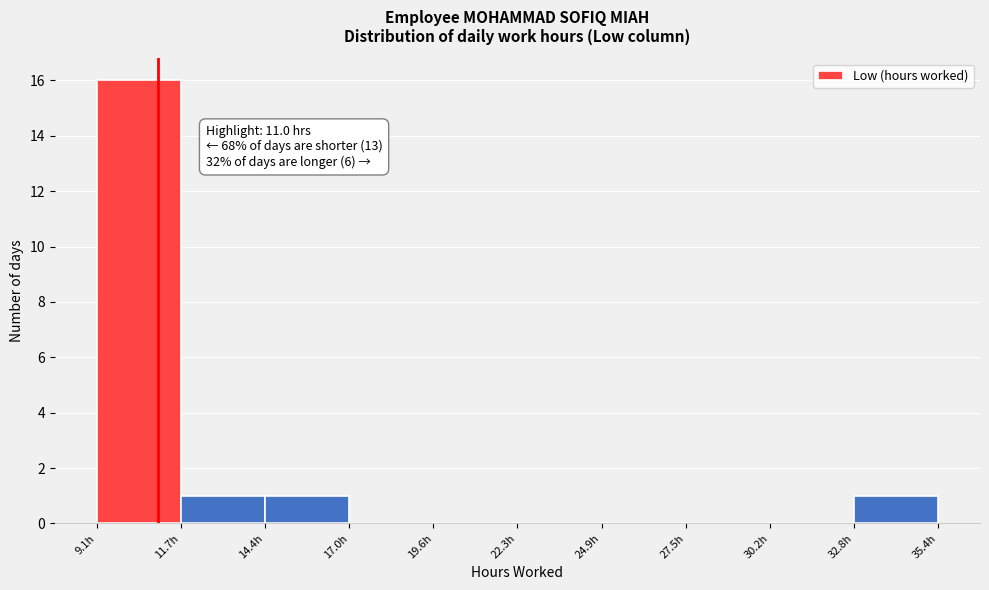

Over which range of the x-axis is the bar tallest?

9.0 to 11.5